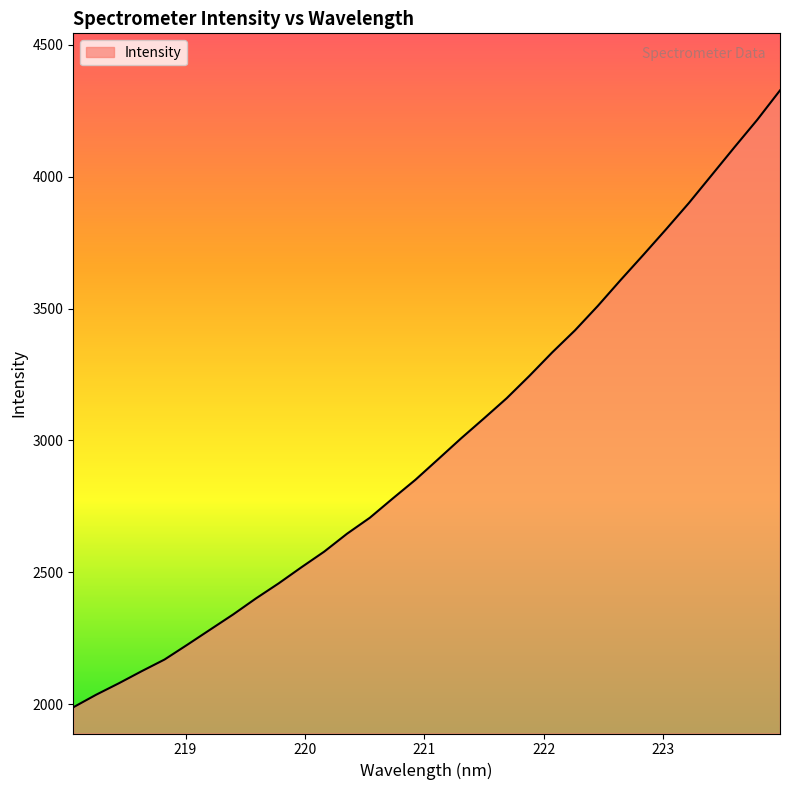

What is the greatest value displayed?

4327.8